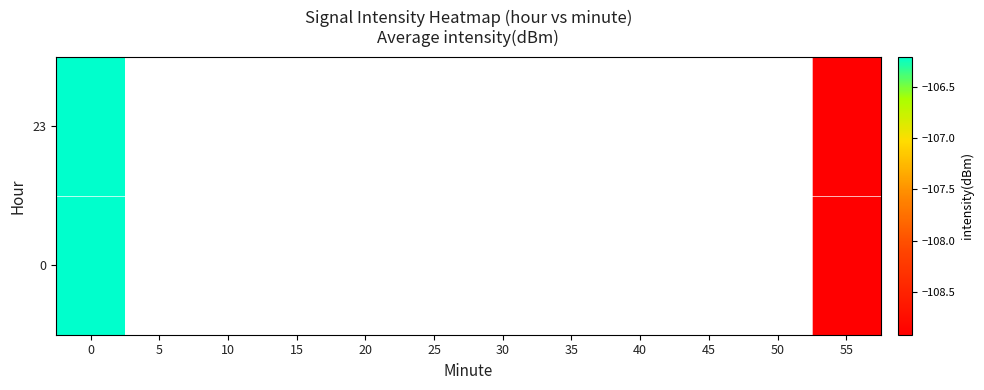

What is the difference between the maximum and minimum values in the 0 series?

2.7